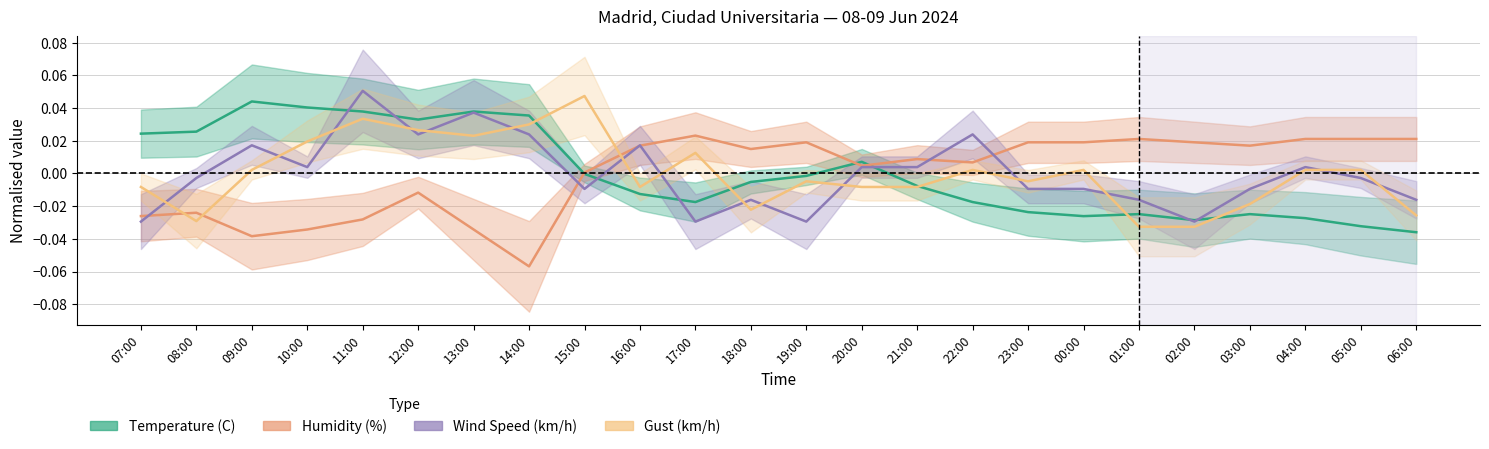

What is the label of the 3rd point from the right?

04:00